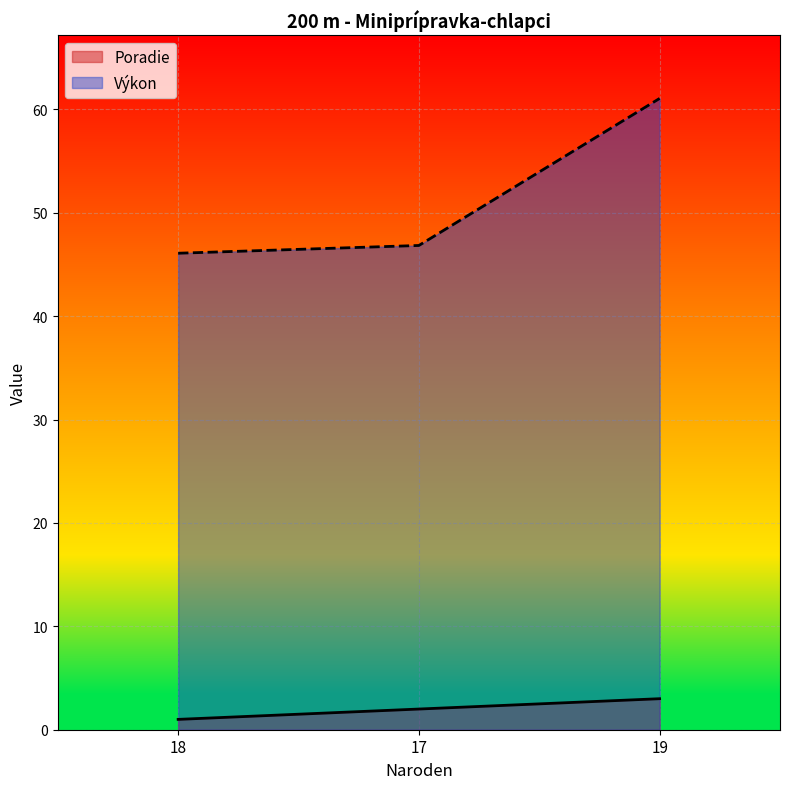

How many series are shown in this chart?

2